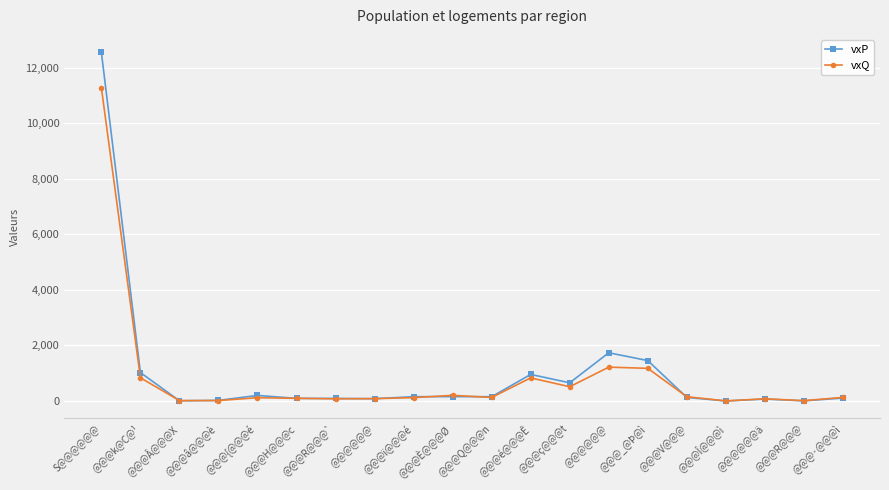

Between @@@é@@@Ê and @@@@@@ä, which series saw the biggest shift?

vxP